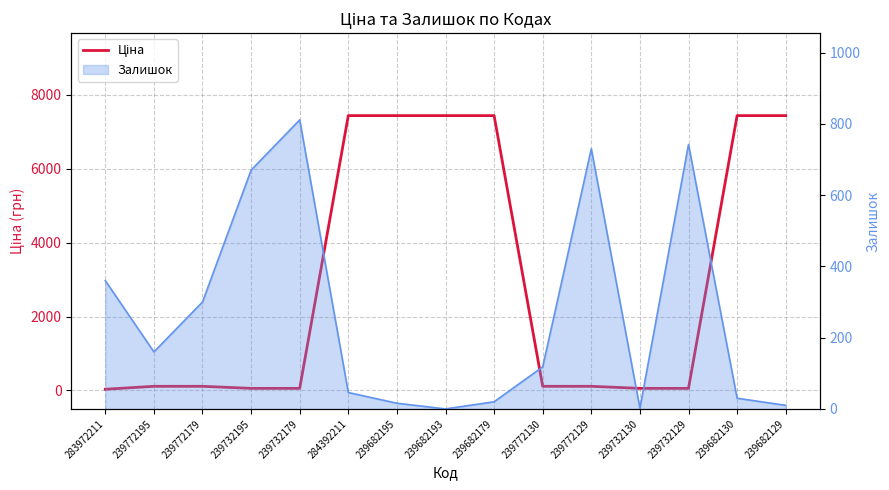

Reading left to right, list all the values displayed in this chart.

283972211=32.0	239772195=111.7	239772179=111.7	239732195=55.9	239732179=55.9	284392211=7436.2	239682195=7436.2	239682193=7436.2	239682179=7436.2	239772130=111.7	239772129=111.7	239732130=55.9	239732129=55.9	239682130=7436.2	239682129=7436.2